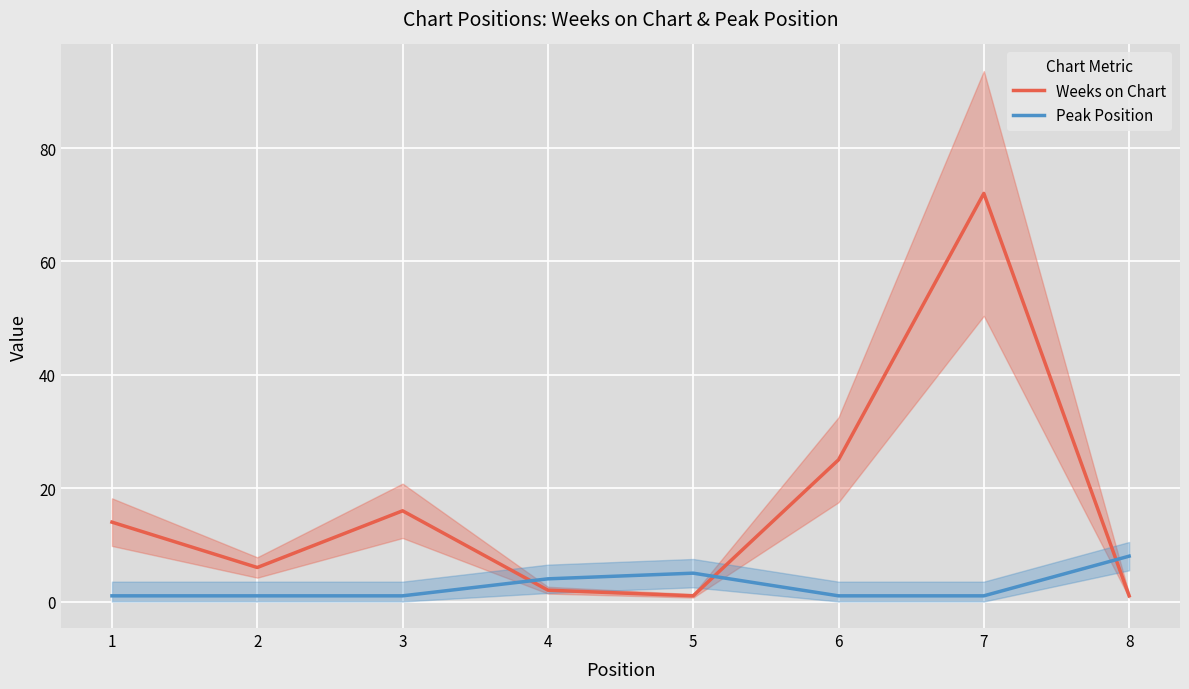

What is the average value of the Weeks on Chart series?

17